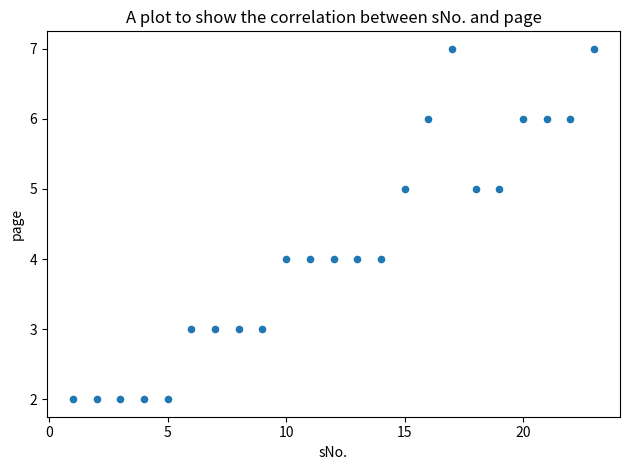

What is the range of Y values (max minus min)?

5